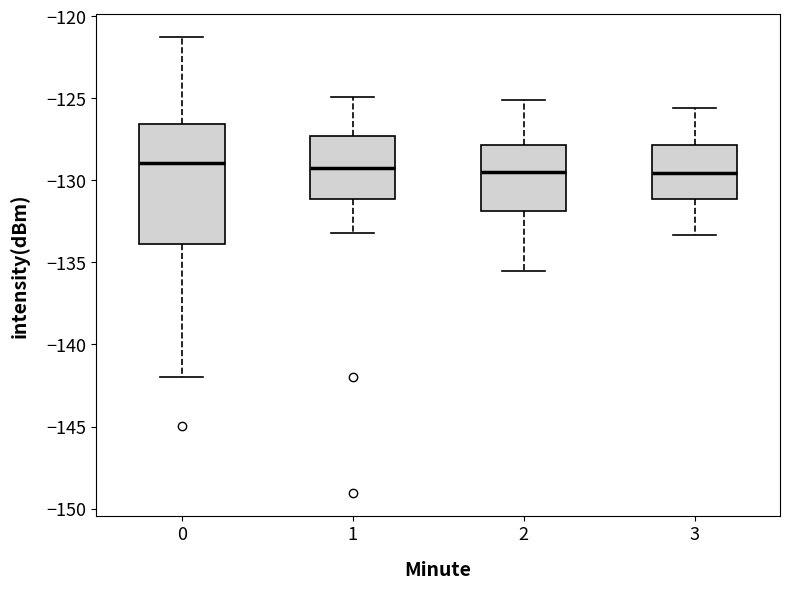

Reading left to right, transcribe this box plot: for each box, give where its median line is, the range the box spans, and where its two whiskers end, as read against the y-axis. The values are not printed on the chart, so give them approximately, as read against the axis.

0: median -129.0, box -134.0 to -126.5, whiskers -142.0 to -121.0
1: median -129.0, box -131.0 to -127.5, whiskers -133.0 to -125.0
2: median -129.5, box -132.0 to -128.0, whiskers -135.5 to -125.0
3: median -129.5, box -131.0 to -128.0, whiskers -133.5 to -125.5